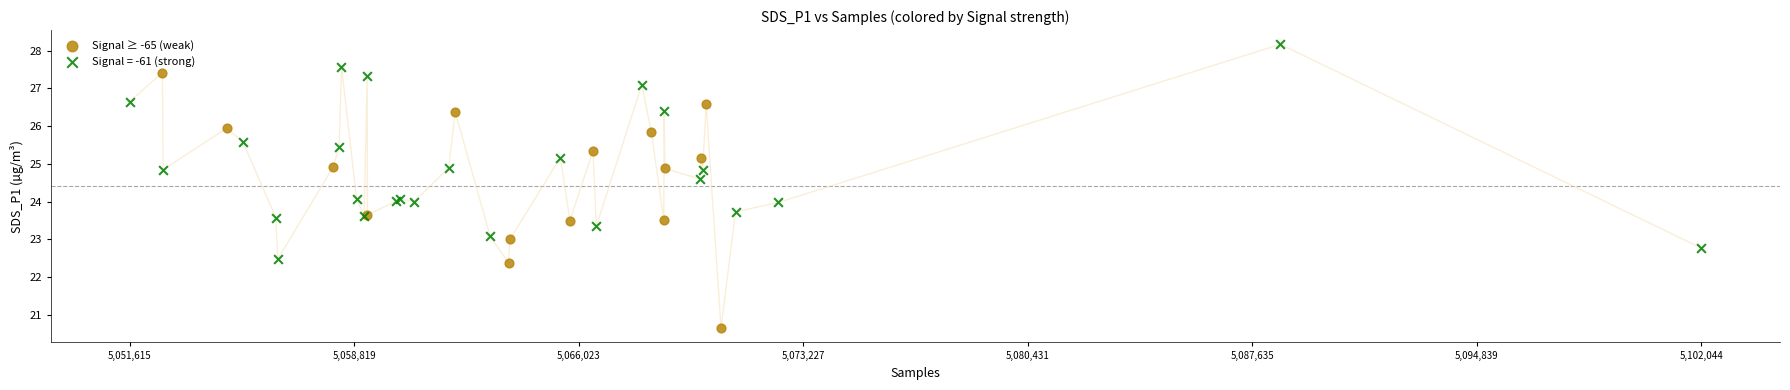

Which series reaches the maximum Y coordinate?

Signal = -61 (strong)